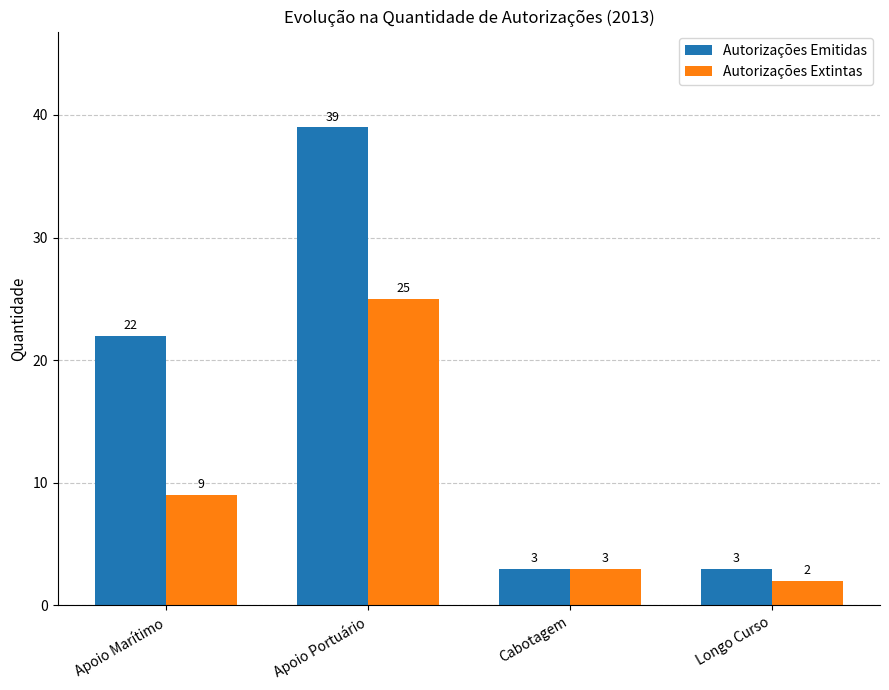

Count the number of categories in the chart.

4